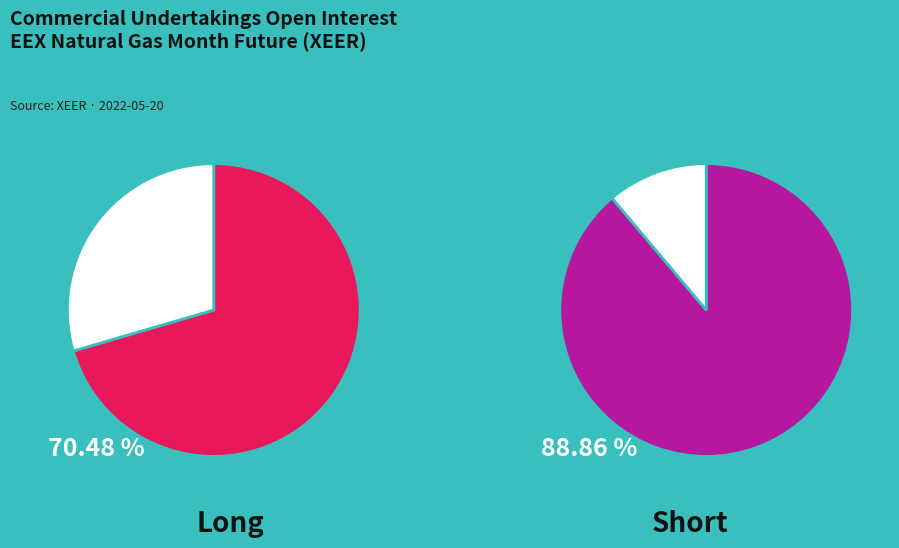

What percentage do 1 and 0 together represent?

100.0%